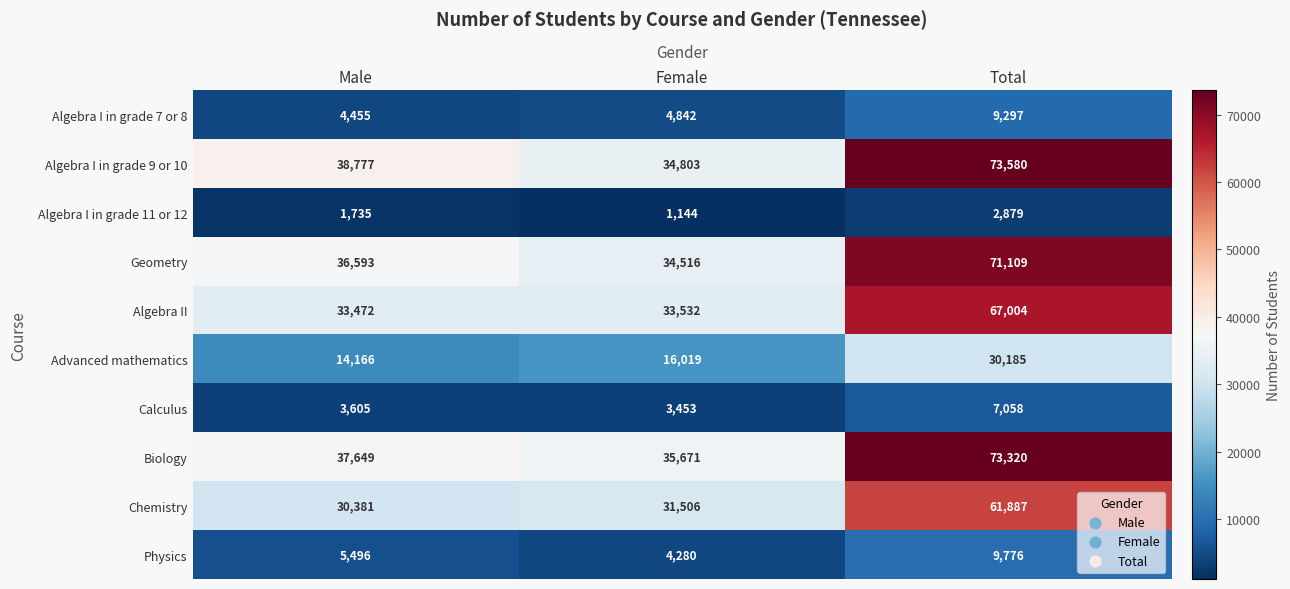

Which series changed the most between Male and Total?

Biology